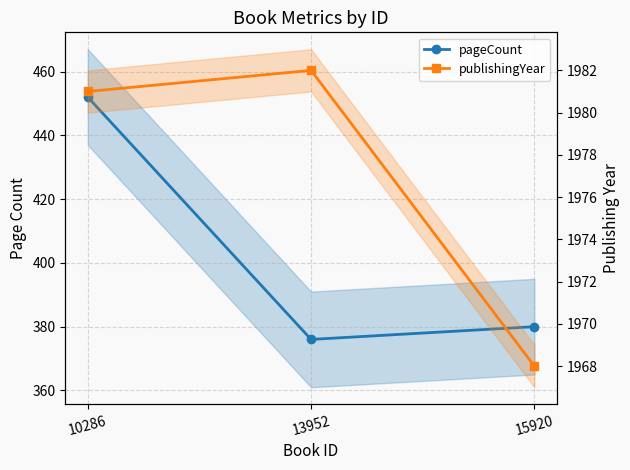

List the series in order of their peak value, highest first.

publishingYear, pageCount